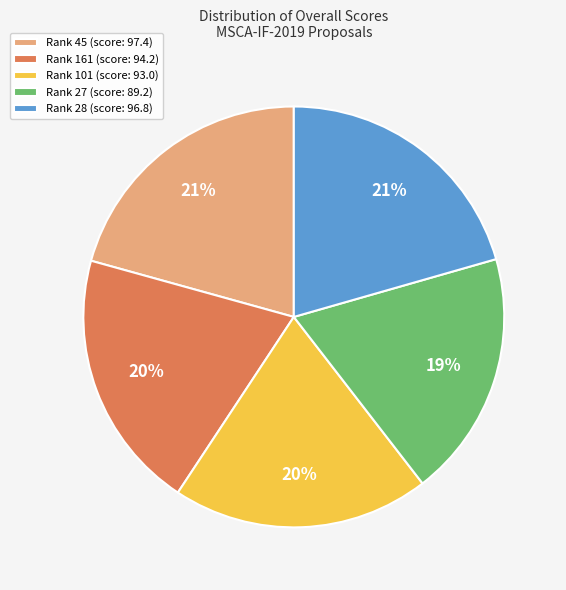

What percentage is the Rank 161 slice, to the nearest percent?

20%